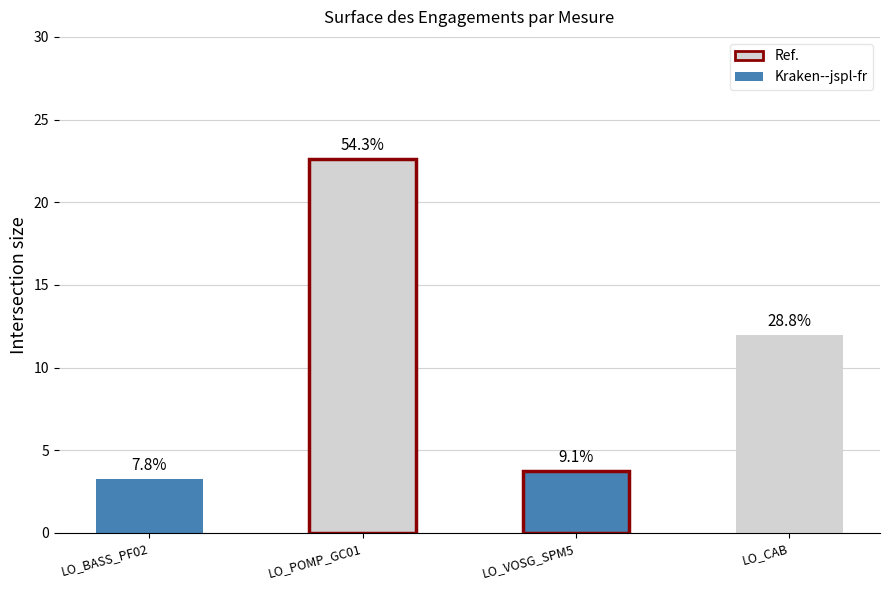

Between LO_POMP_GC01 and LO_BASS_PF02, which is larger?

LO_POMP_GC01